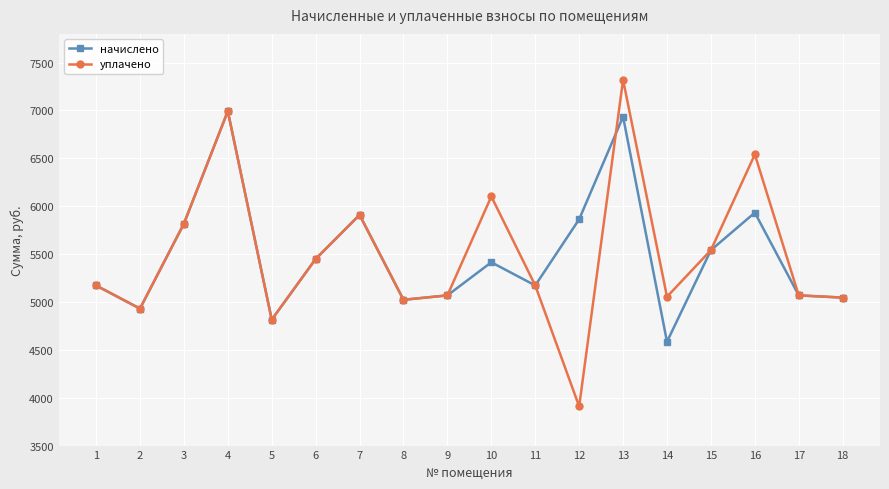

List the series in order of their peak value, lowest first.

начислено, уплачено